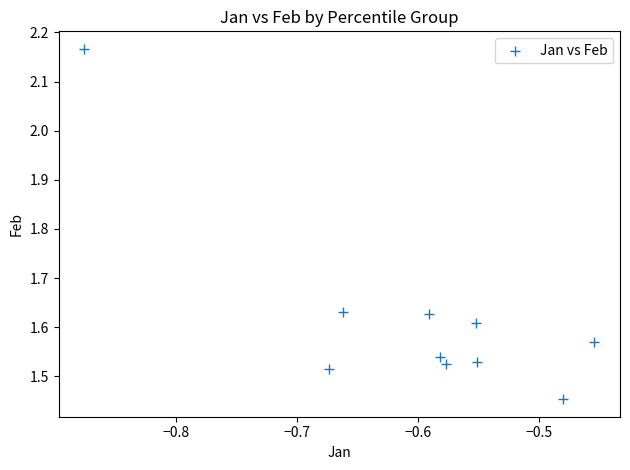

What is the range of X values (max minus min)?

0.4